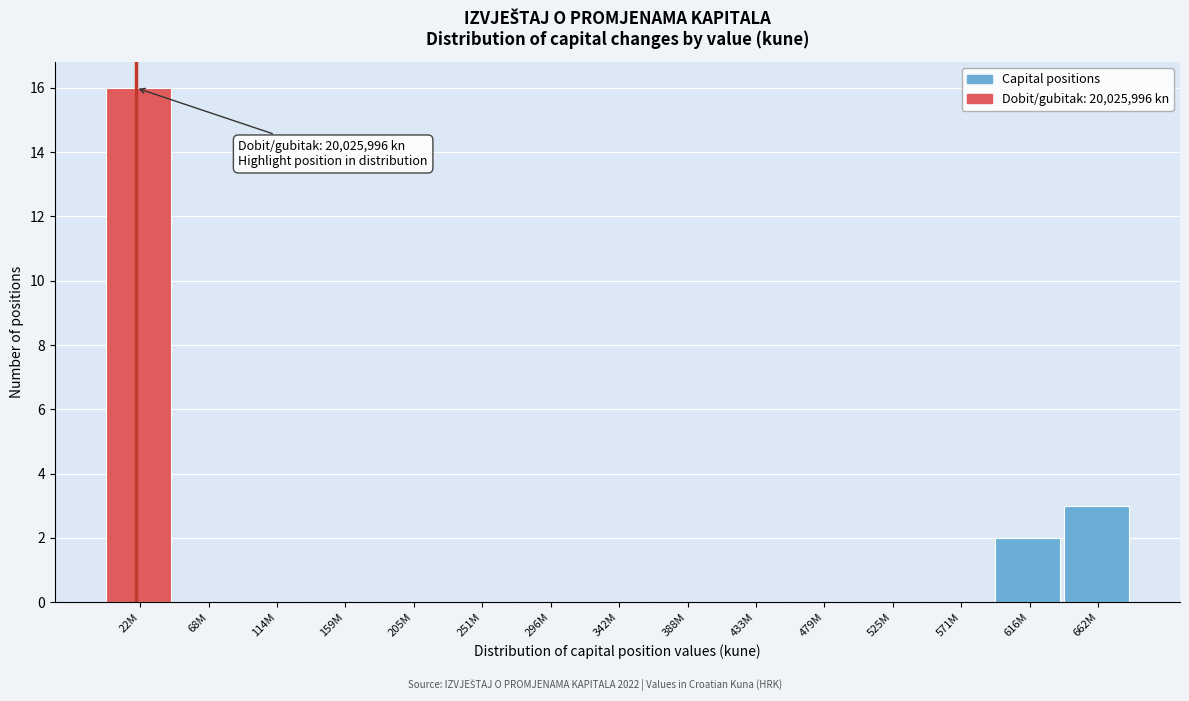

Reading left to right, transcribe all the data shown in this chart.

22M=16	68M=0	114M=0	159M=0	205M=0	251M=0	296M=0	342M=0	388M=0	433M=0	479M=0	525M=0	571M=0	616M=2	662M=3